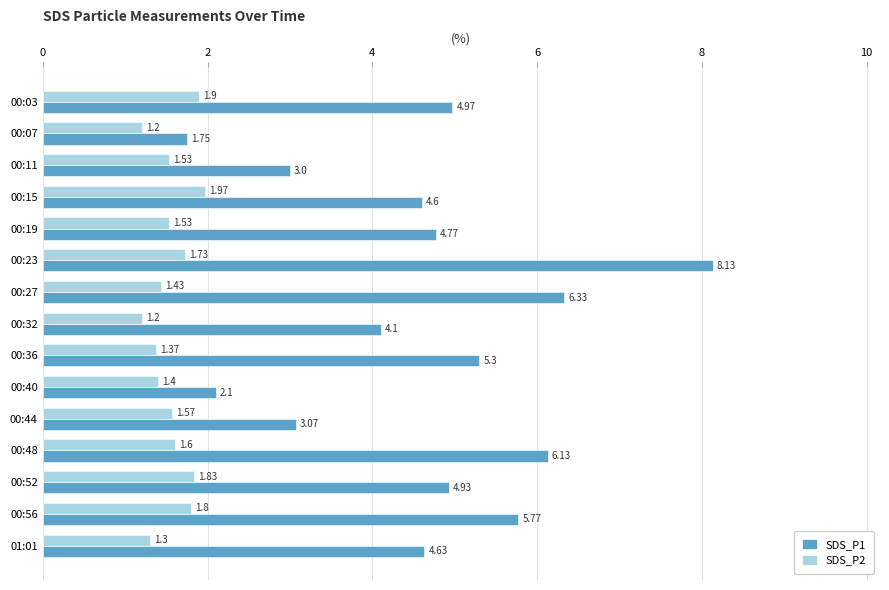

Is the value of SDS_P2 at 00:19 greater than the value of SDS_P1 at 00:56?

No